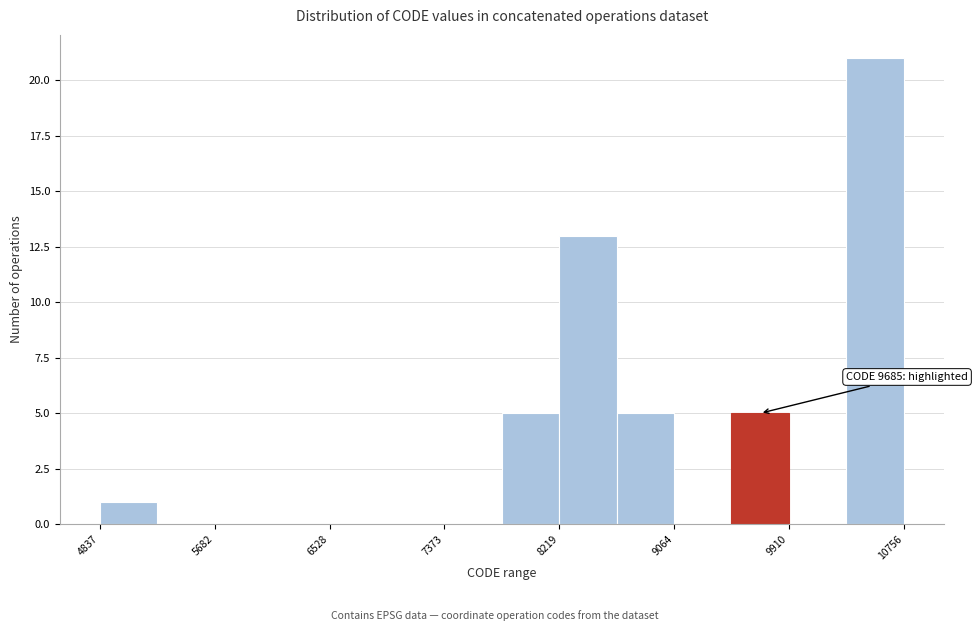

Which range on the x-axis has the tallest bar?

10300 to 10800